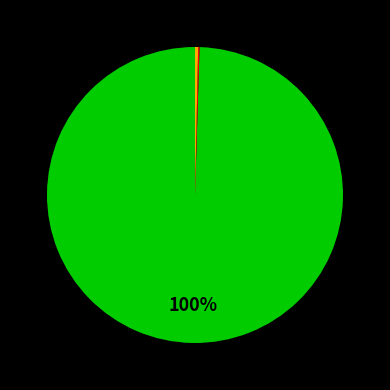

To the nearest percent, what is the average slice percentage?

33%